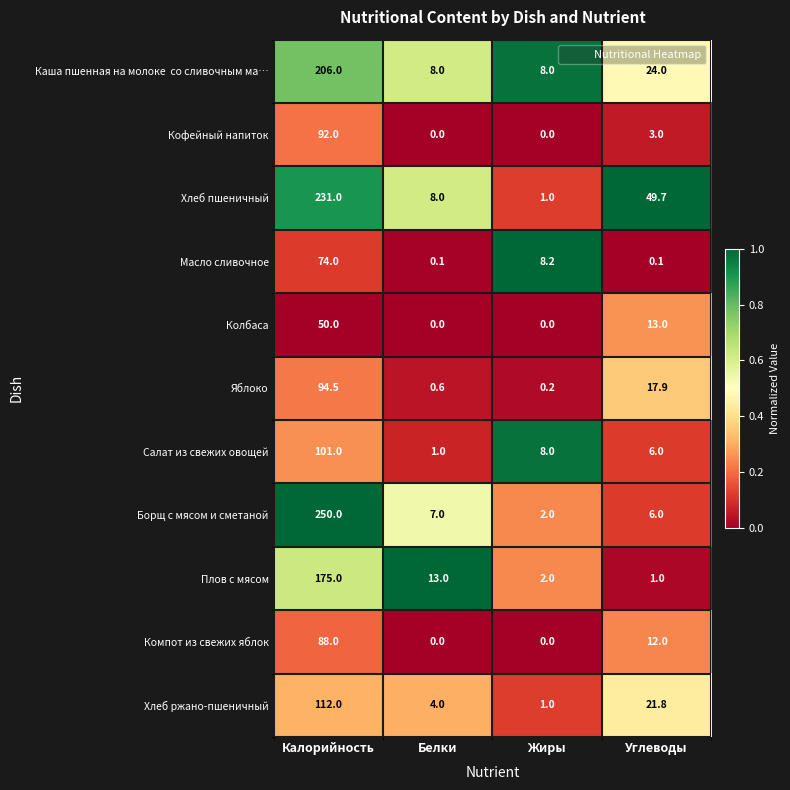

Where is Компот из свежих яблок nearest to the value 44?

Углеводы